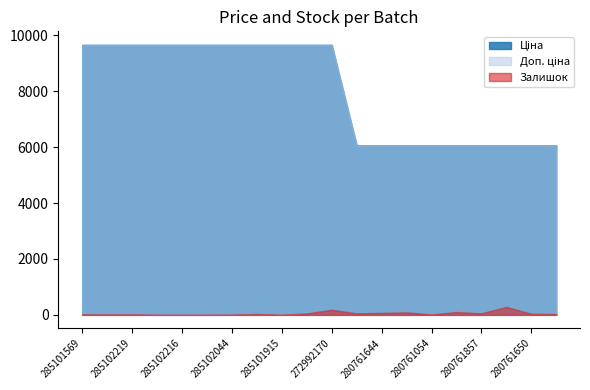

Does the chart have visible grid lines?

No